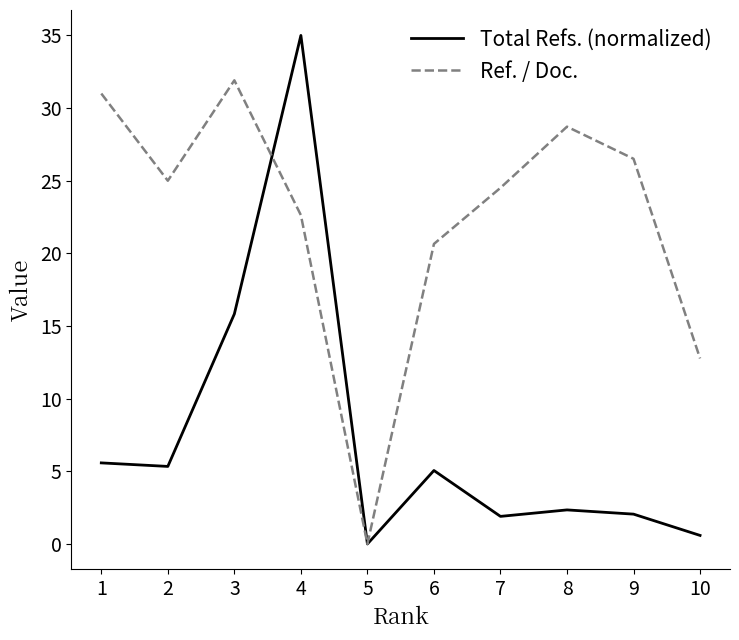

Is the value of Ref. / Doc. at 3 greater than the value of Total Refs. (normalized) at 2?

Yes